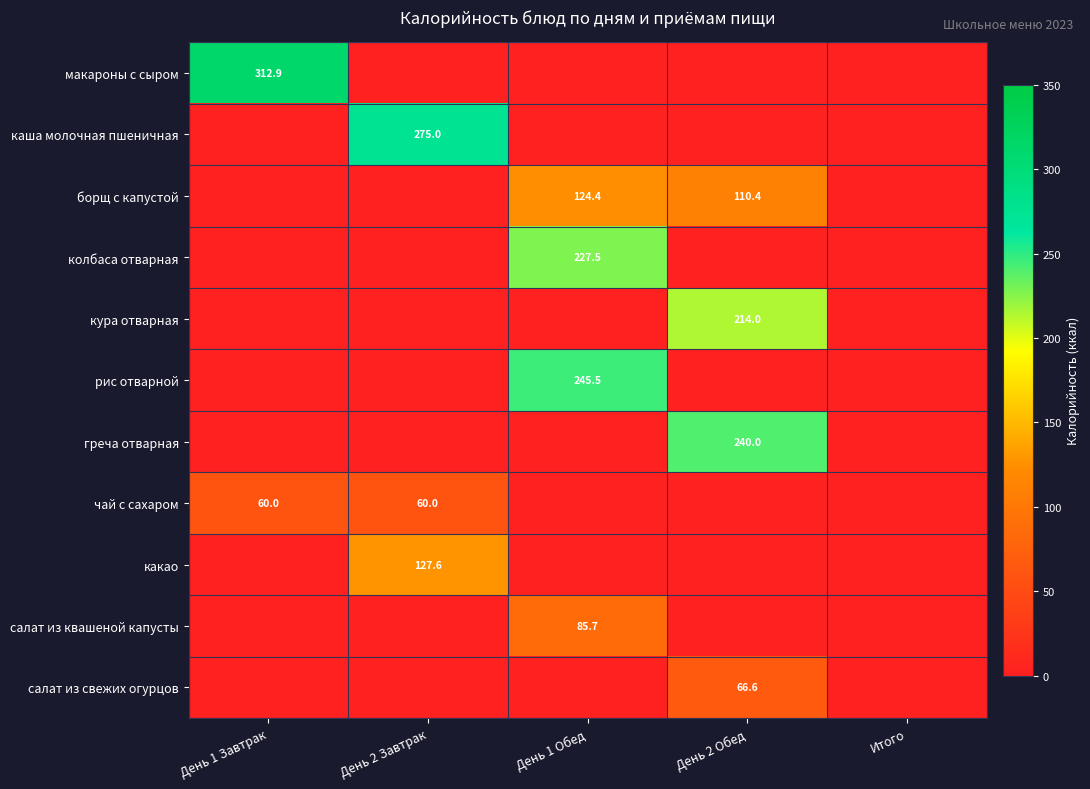

The чай с сахаром series shows 60.0 at День 2 Завтрак. True or false?

True